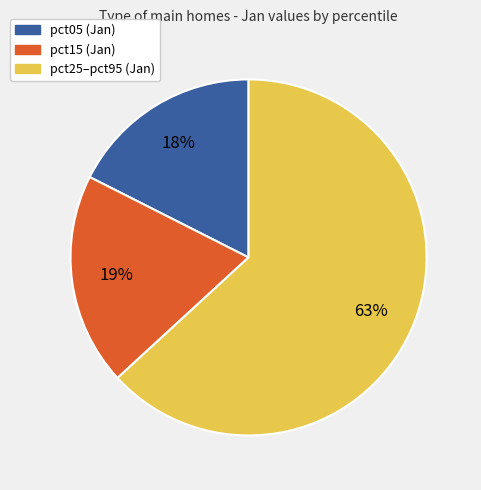

To the nearest percent, what is the average slice percentage?

33%